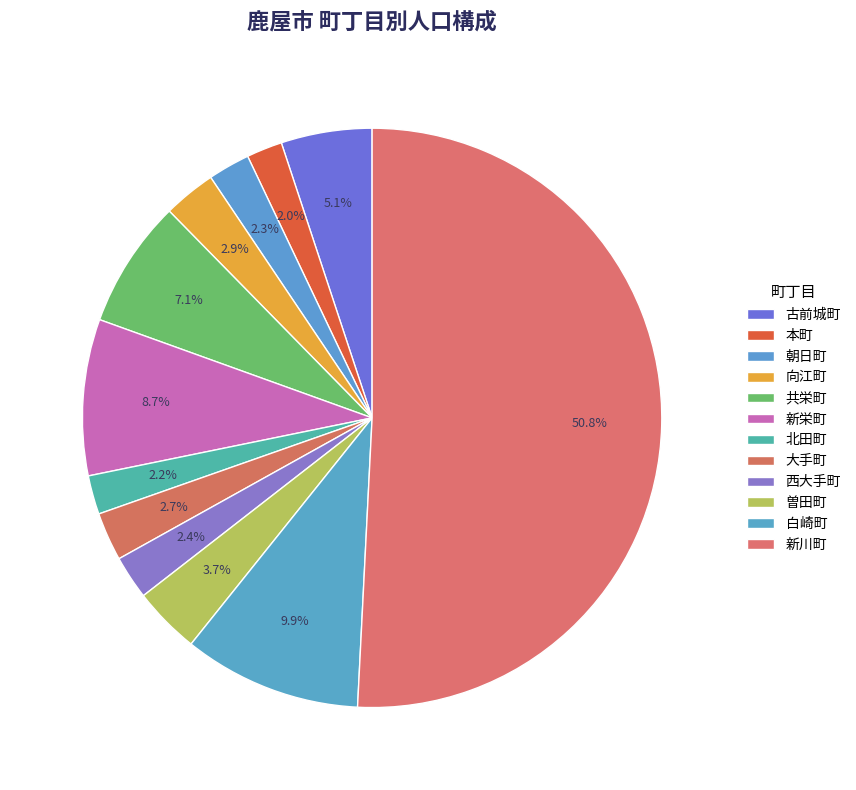

Is it true that 本町 is 10% of the pie?

False